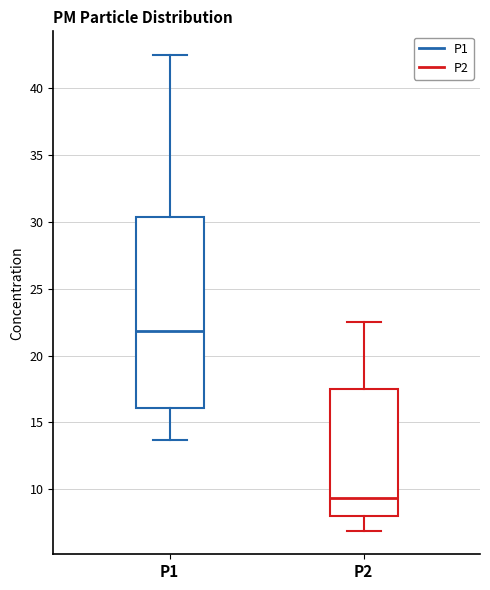

Reading left to right, read every box against the y-axis: the position of its median line, the range the box covers, and the ends of its whiskers. The values are not printed on the chart, so give them approximately, as read against the axis.

P1: median 22.0, box 16.0 to 30.5, whiskers 13.5 to 42.5
P2: median 9.5, box 8.0 to 17.5, whiskers 7.0 to 22.5